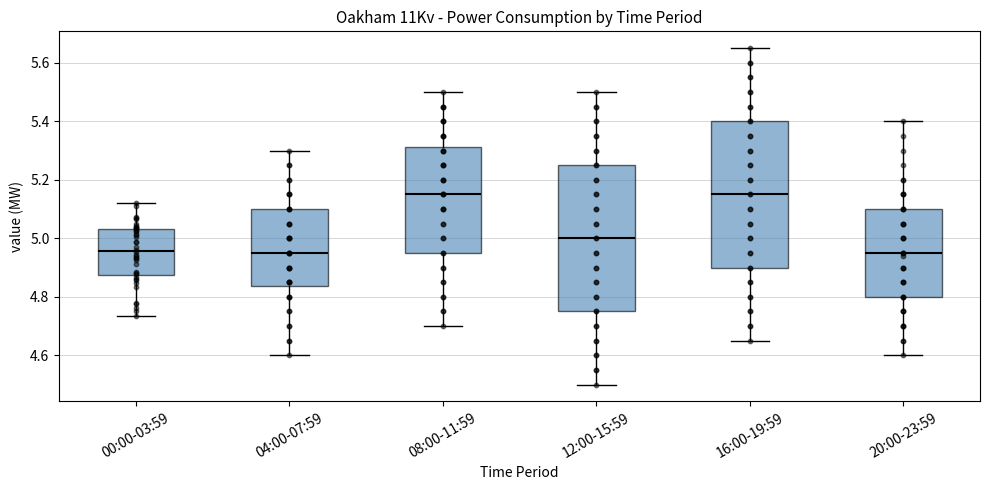

Where is the upper edge of the box for 04:00-07:59 on the y-axis? The values are not printed on the chart, so give them approximately, as read against the axis.

5.10